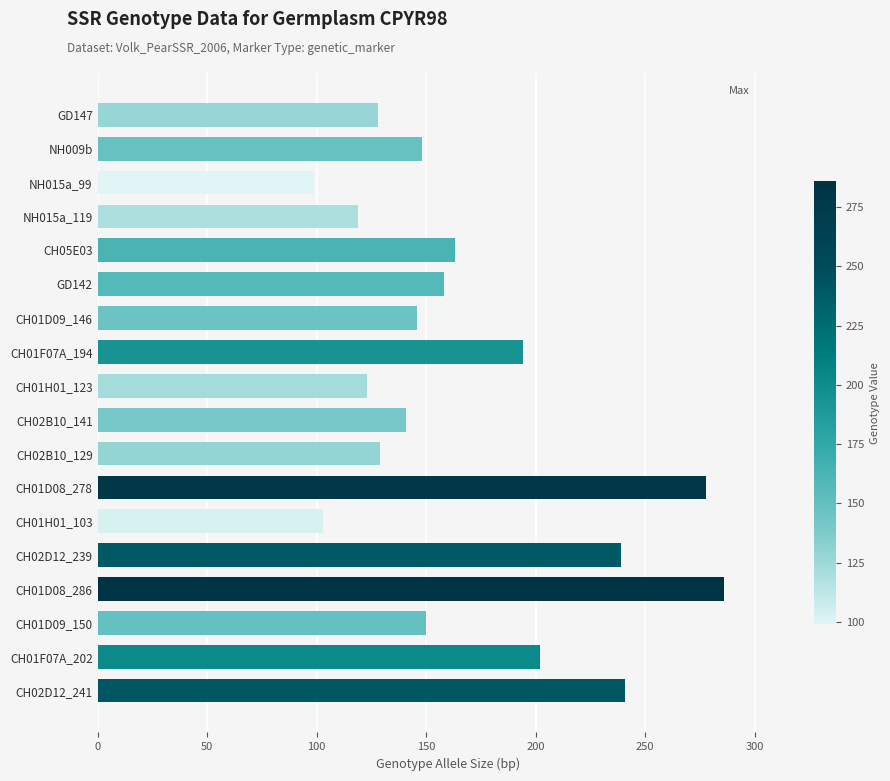

What is the difference between the second highest and second lowest values?

175